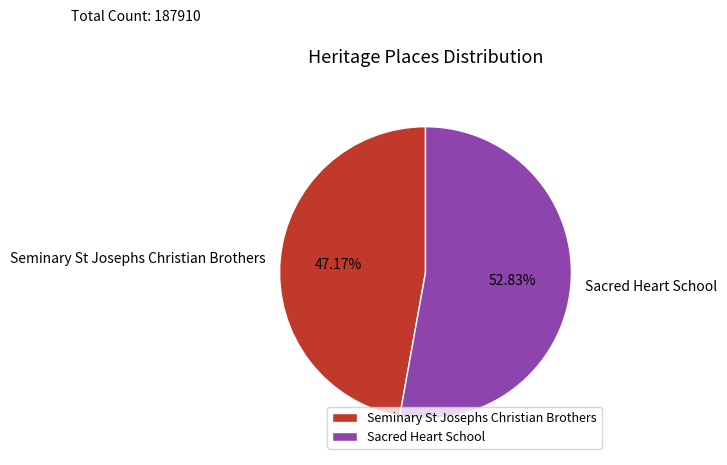

Combined, do Sacred Heart School and Seminary St Josephs Christian Brothers account for over 50%?

Yes